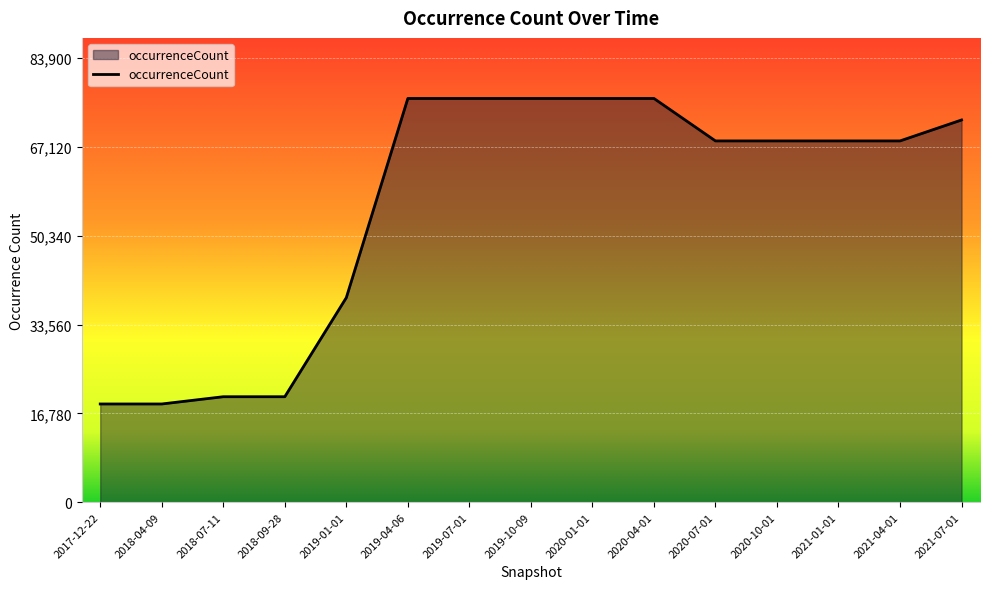

Is it true that the value at 2021-07-01 is 72205?

True